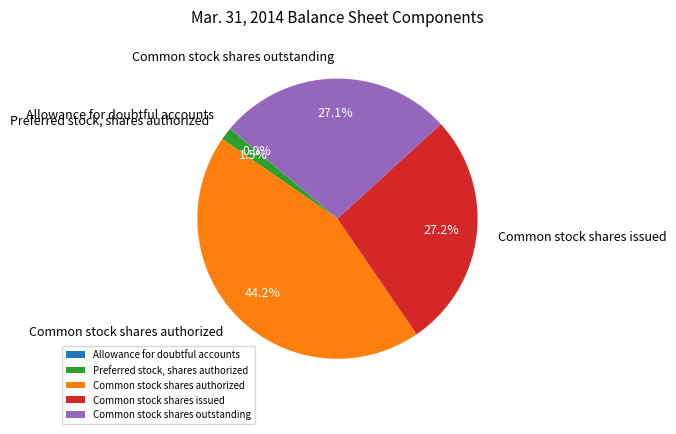

Which category has the biggest portion of the pie?

Common stock shares authorized